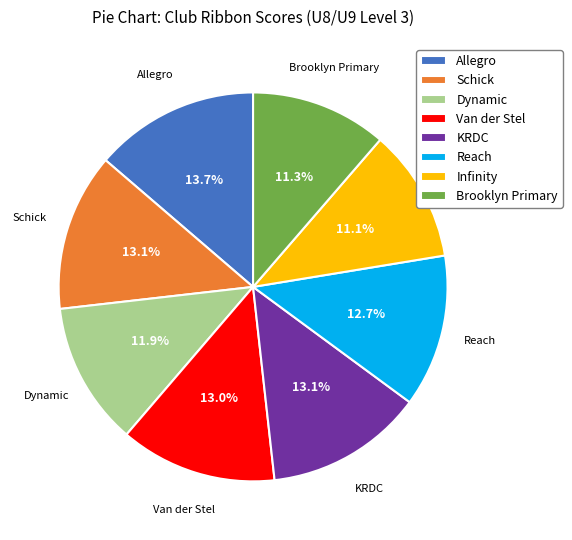

What is the ratio of the value at Brooklyn Primary to the value at Van der Stel?

0.9